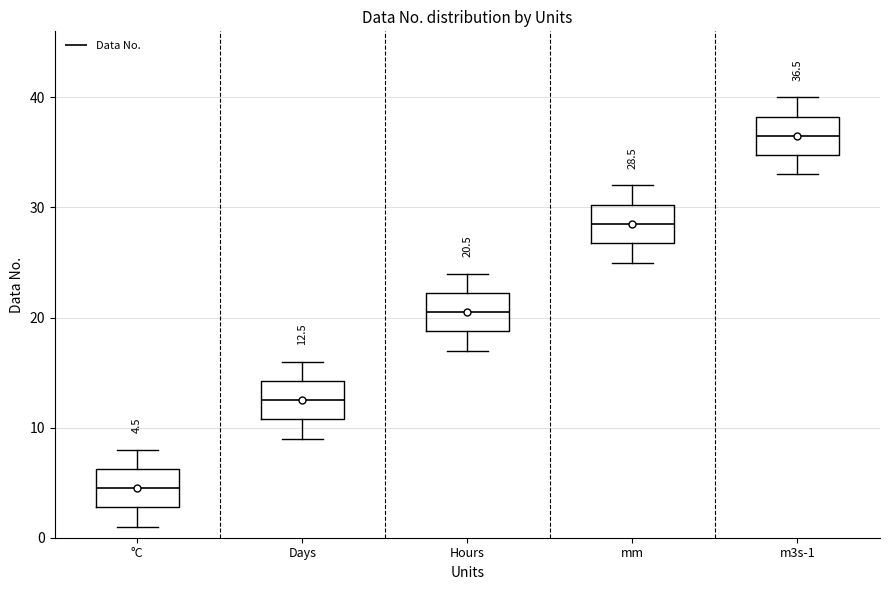

Which box has the highest median line?

m3s-1